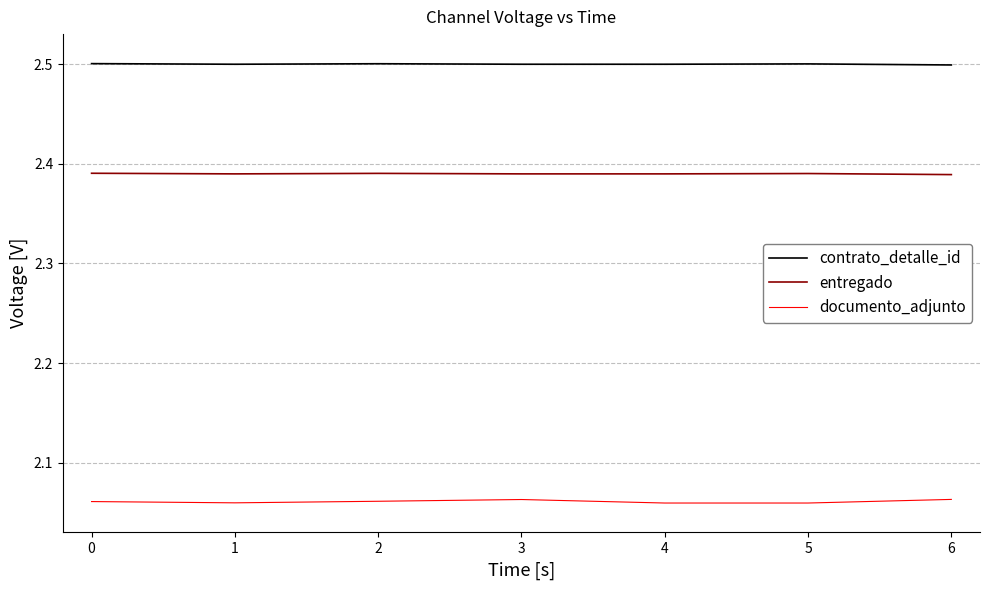

True or false: documento_adjunto and contrato_detalle_id cross at least once.

False